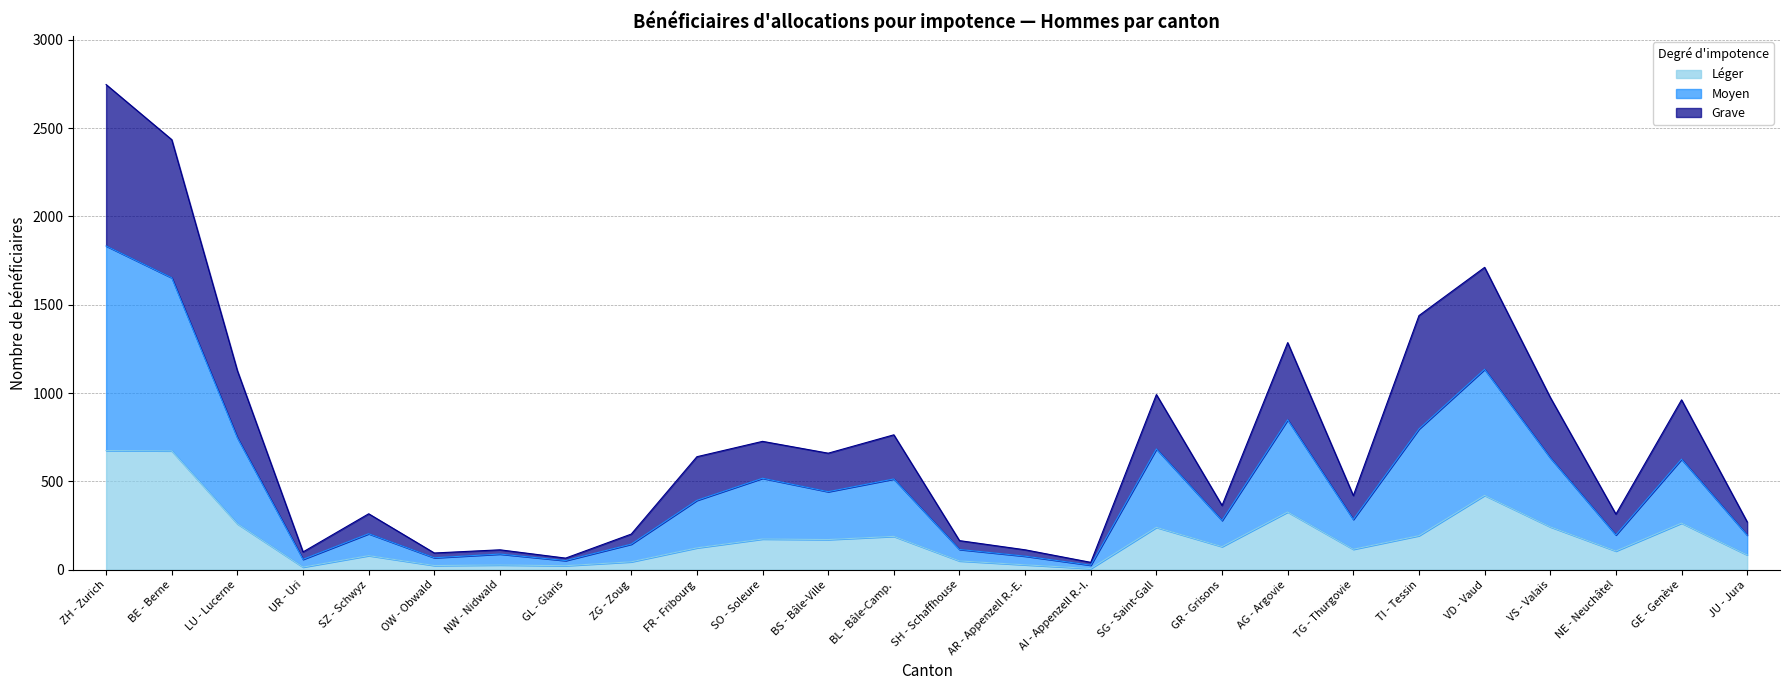

Rank the categories by Léger value from lowest to highest.

AI - Appenzell R.-I., UR - Uri, GL - Glaris, OW - Obwald, NW - Nidwald, AR - Appenzell R.-E., ZG - Zoug, SH - Schaffhouse, SZ - Schwyz, JU - Jura, NE - Neuchâtel, TG - Thurgovie, FR - Fribourg, GR - Grisons, BS - Bâle-Ville, SO - Soleure, BL - Bâle-Camp., TI - Tessin, SG - Saint-Gall, VS - Valais, LU - Lucerne, GE - Genève, AG - Argovie, VD - Vaud, BE - Berne, ZH - Zurich